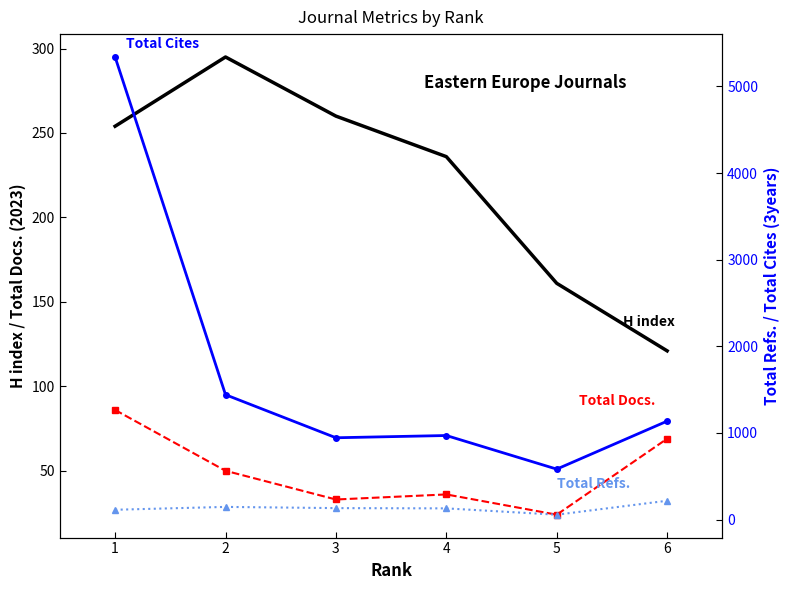

At which category is the sum across all series the highest?

1